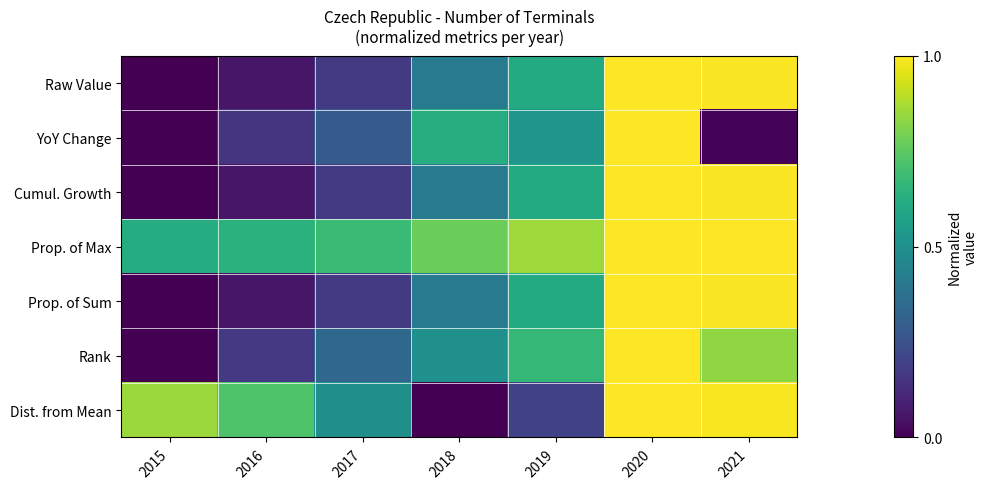

At 2017, list the series in order from largest to smallest.

Prop. of Max, Dist. from Mean, Rank, YoY Change, Raw Value, Cumul. Growth, Prop. of Sum